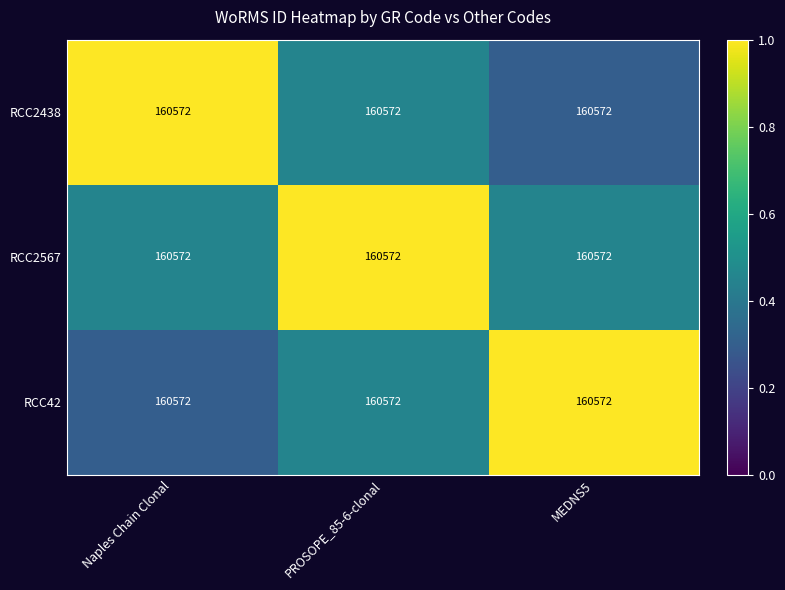

What is the spread (max minus min) of values at MEDNS5?

0.7